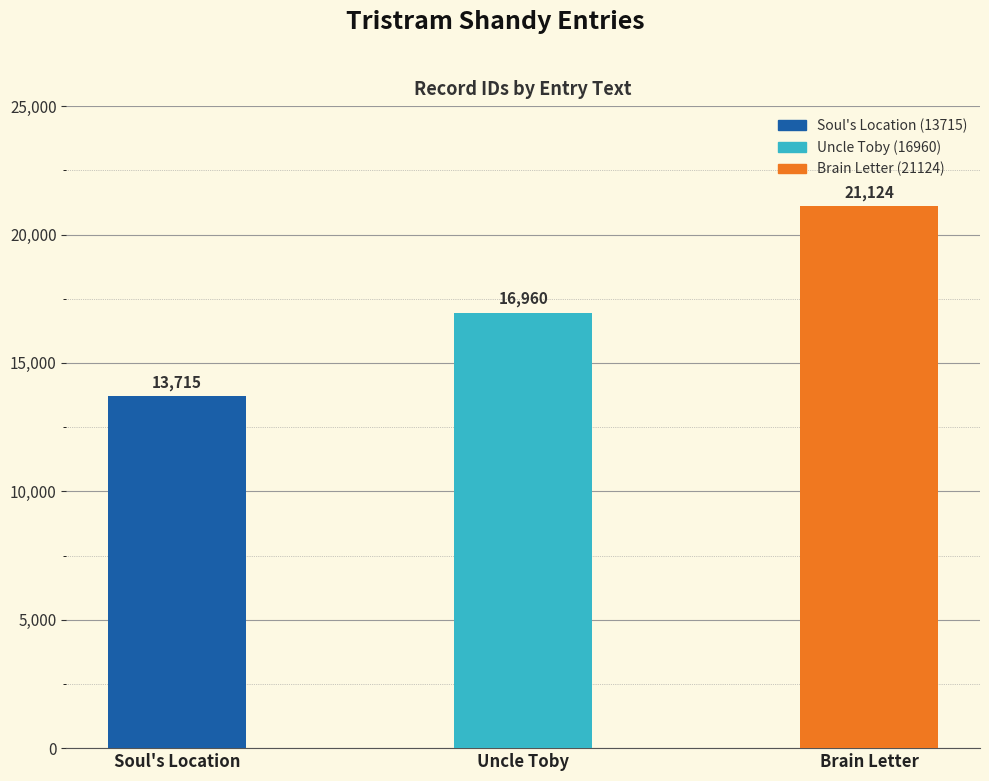

Reading left to right, transcribe all the data shown in this chart.

Soul's Location=13715	Uncle Toby=16960	Brain Letter=21124